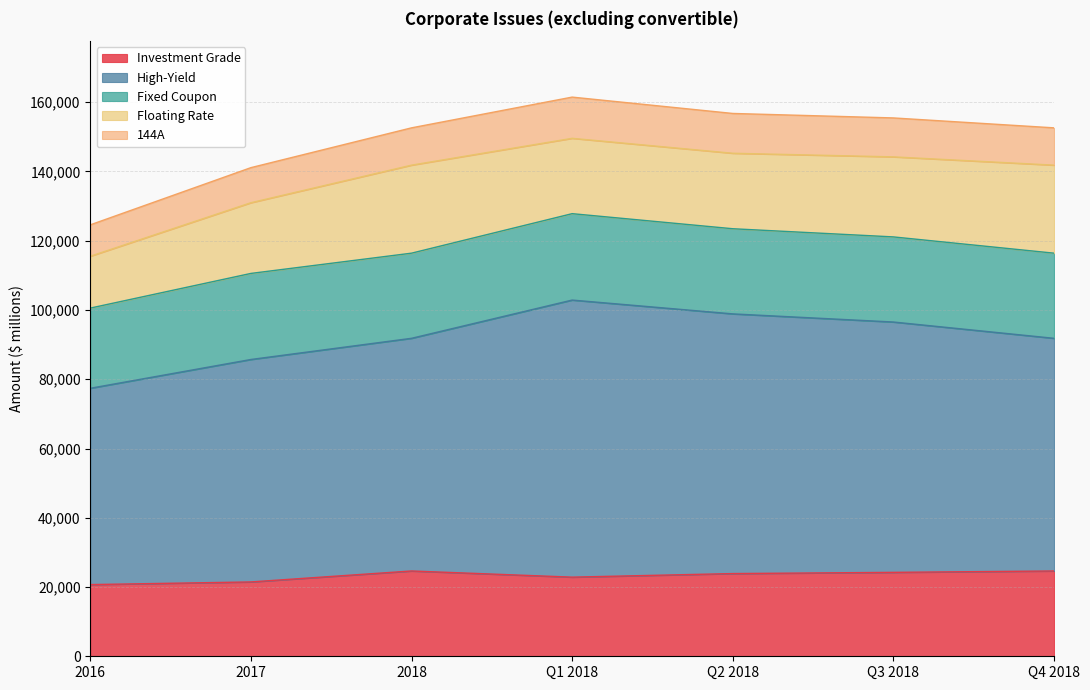

What is the difference between the maximum and minimum values in the High-Yield series?

25471